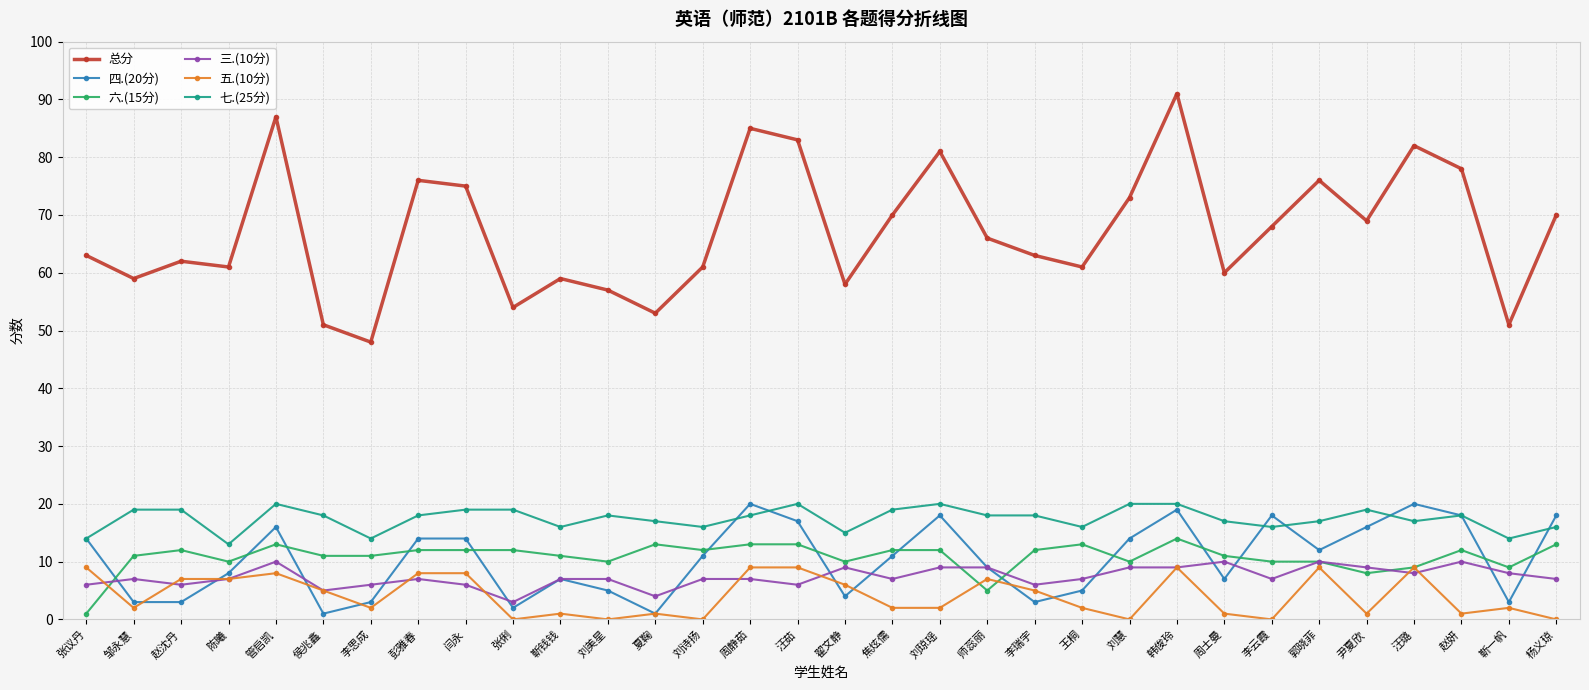

Count the 七.(25分) values in the range 16 to 19.

22